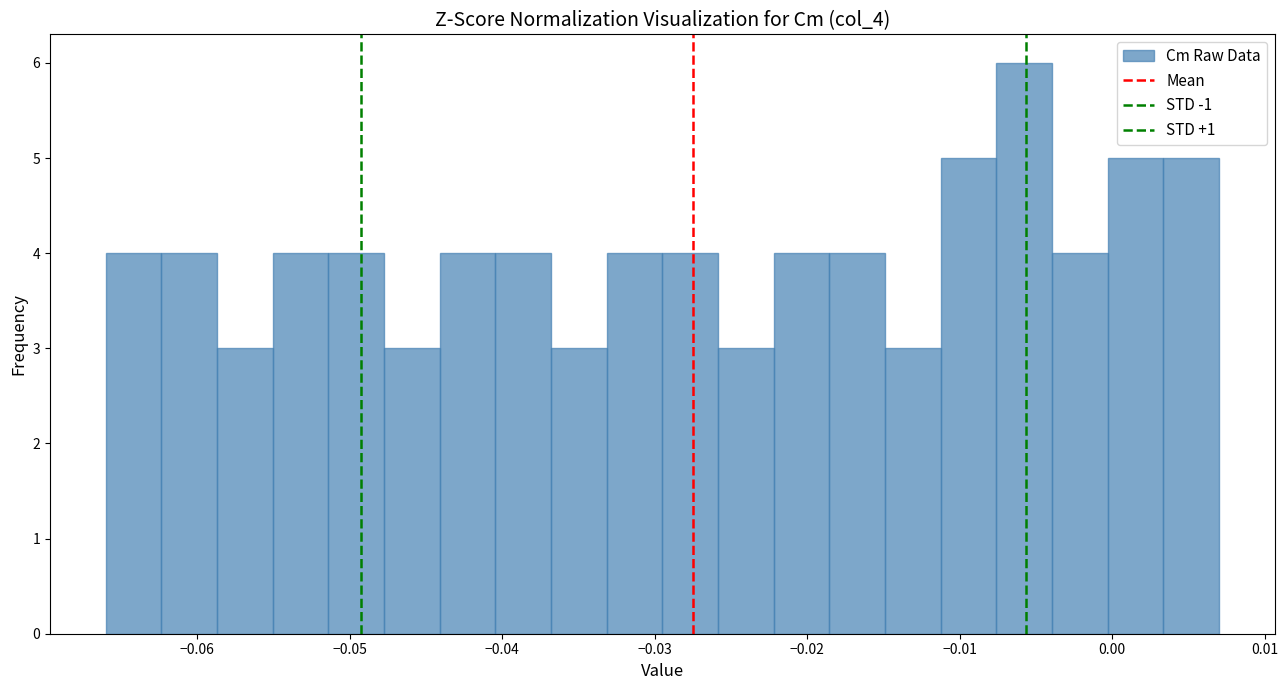

Read against the x-axis, roughly where is the centre of the tallest bar?

-0.006